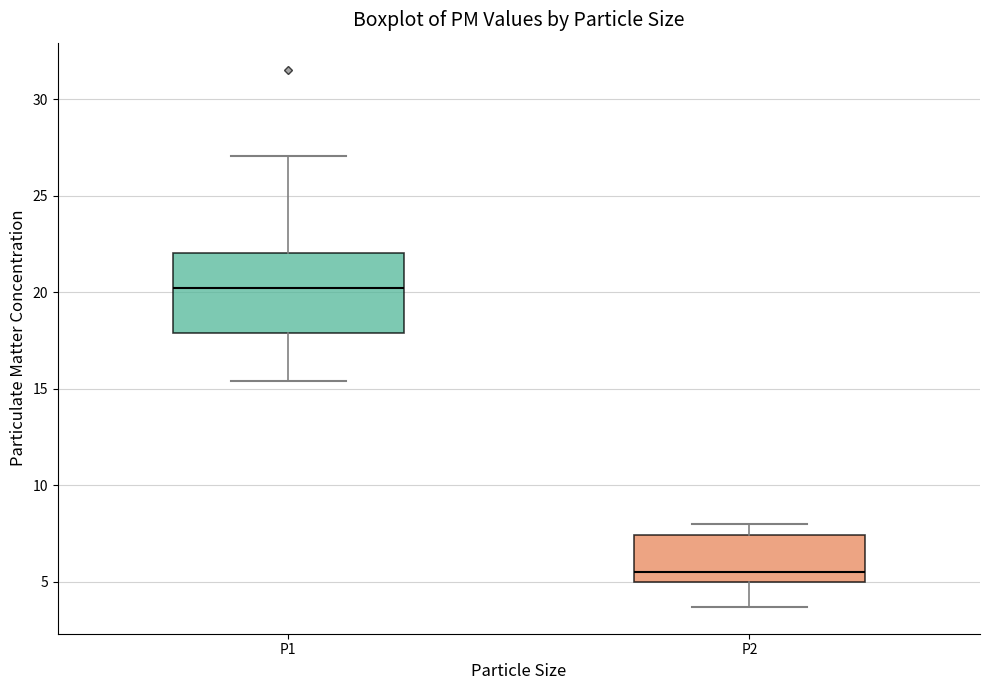

Comparing the boxes themselves (not the whiskers), which one is the tallest?

P1